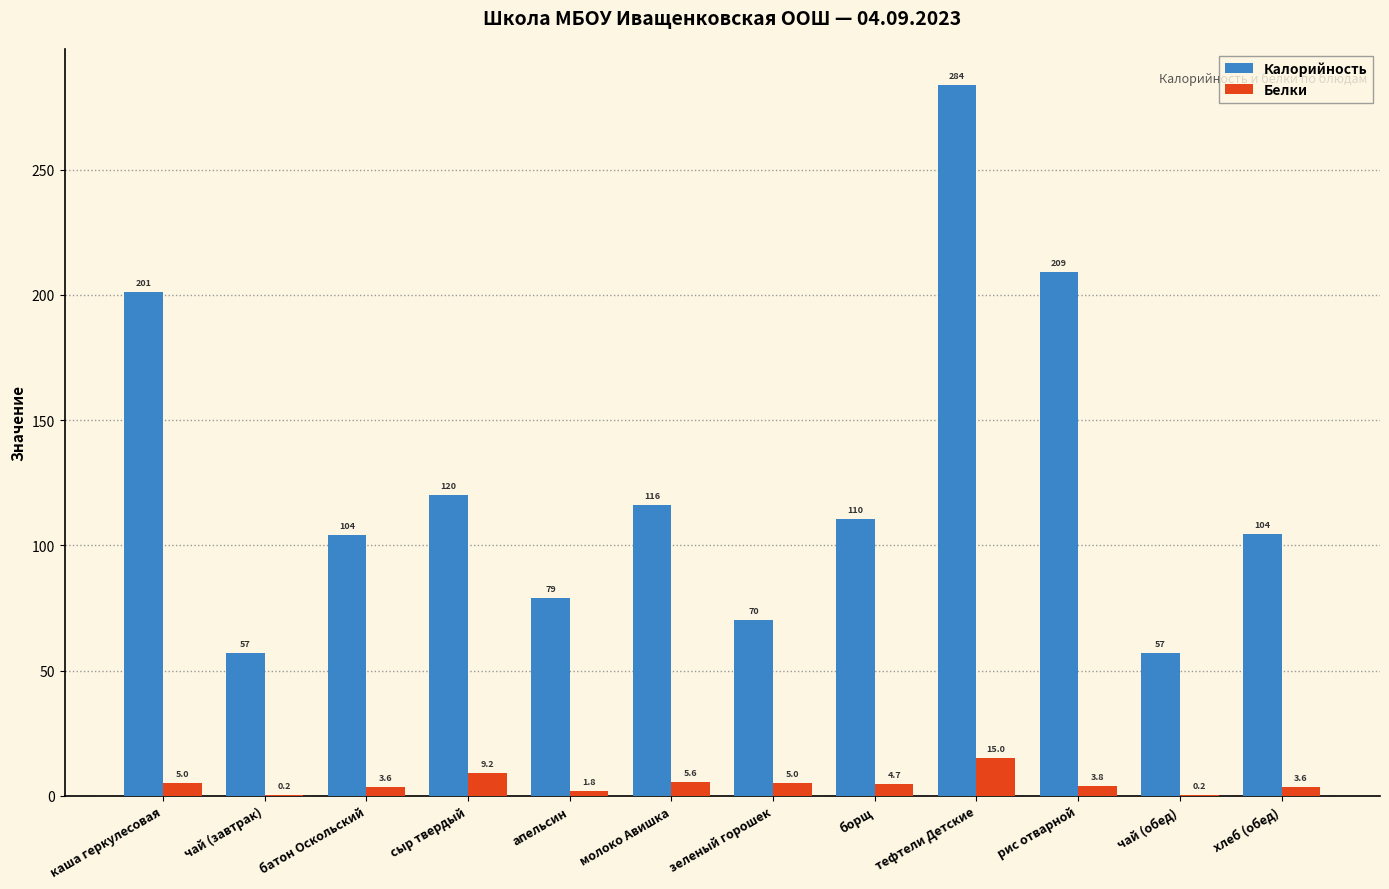

What is the sum of the Калорийность values at чай (завтрак) and каша геркулесовая?

258.0